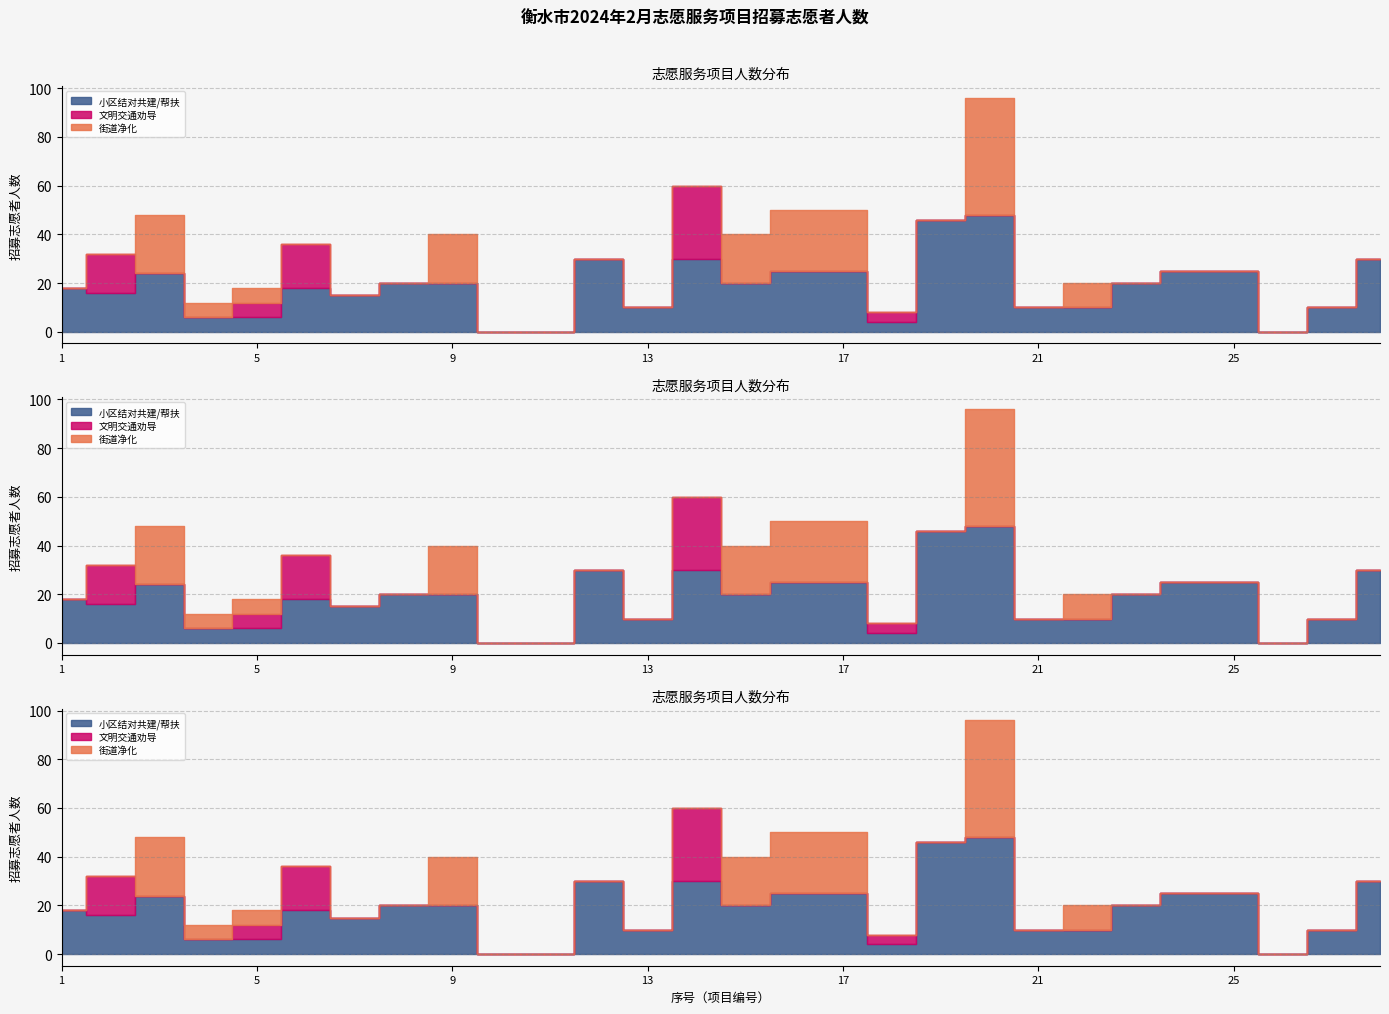

The value of 街道净化 at 7 is 0. True or false?

True